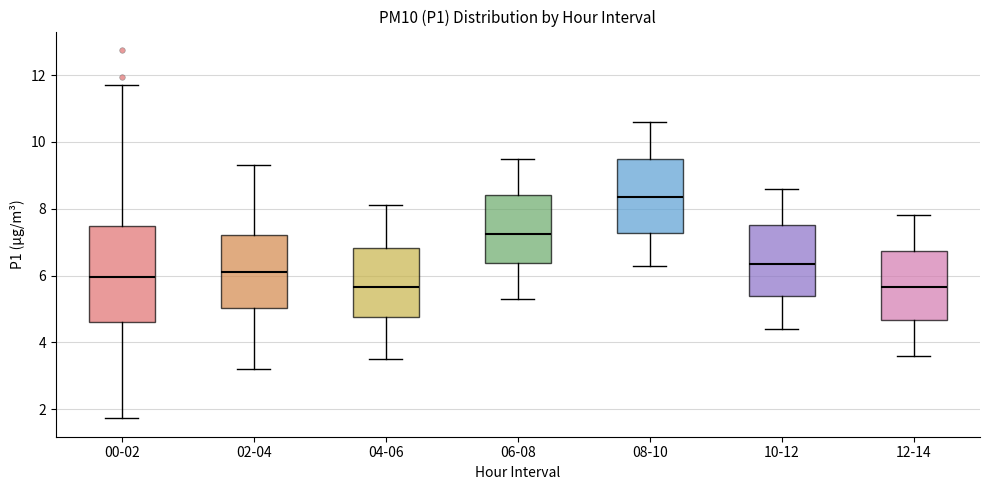

Which box's median line is the highest?

08-10